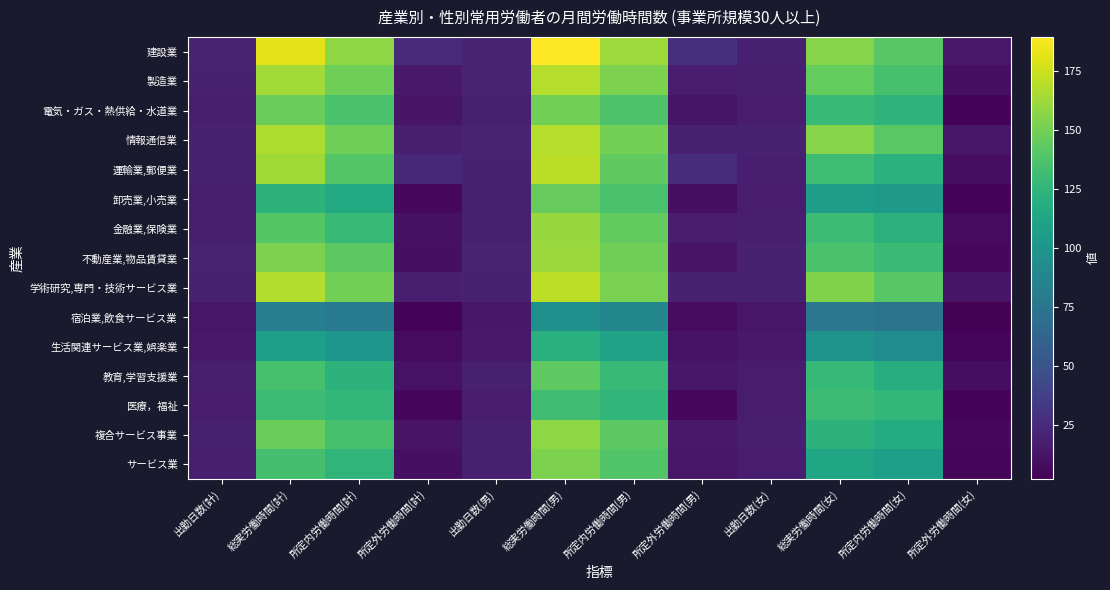

At which category is the sum across all series the highest?

総実労働時間(男)